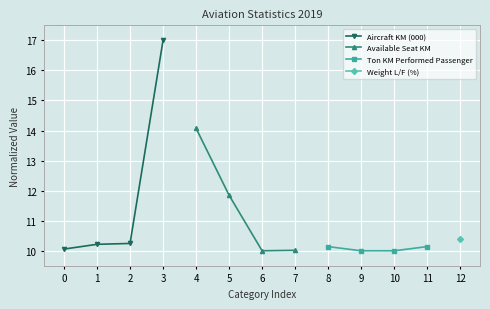

Count the Ton KM Performed Passenger values in the range 10 to 11.

4